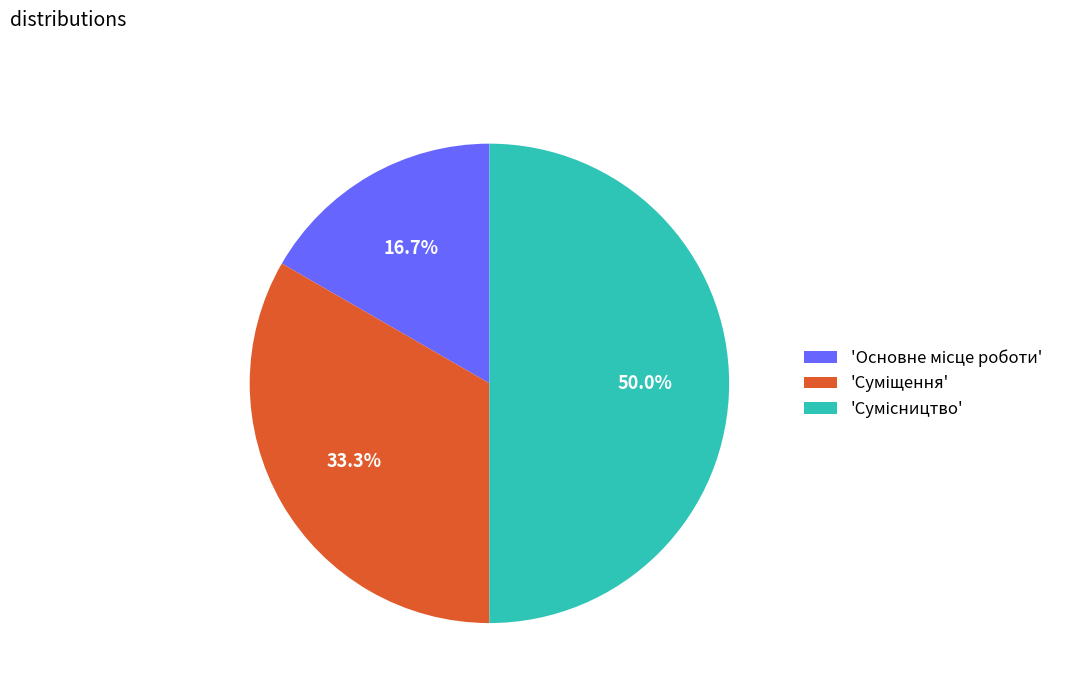

How many slices are in this pie chart?

3